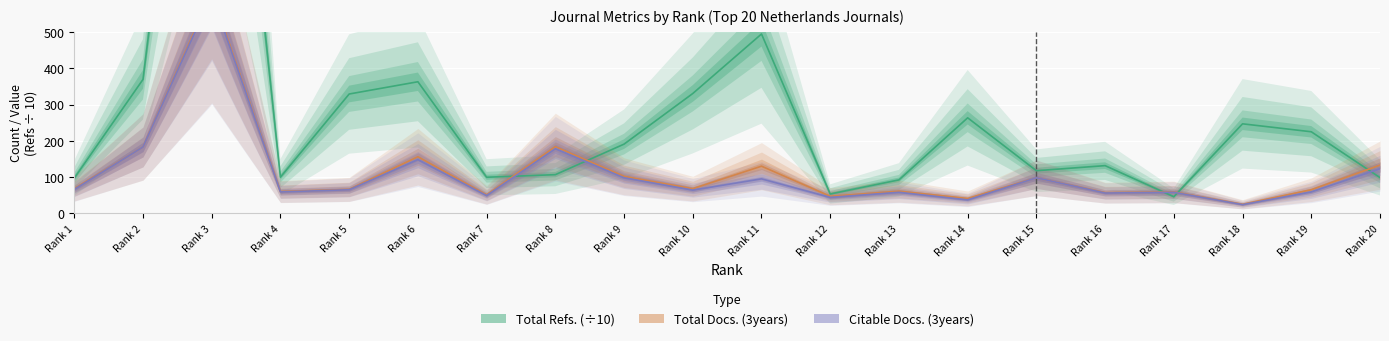

Reading left to right, what are all the values shown in this chart?

Total Refs. (÷10): Rank 1=97.0	Rank 2=369.3	Rank 3=1890.5	Rank 4=99.8	Rank 5=329.0	Rank 6=362.8	Rank 7=99.5	Rank 8=106.6	Rank 9=190.8	Rank 10=330.4	Rank 11=494.5	Rank 12=53.3	Rank 13=92.2	Rank 14=263.4	Rank 15=117.5	Rank 16=131.5	Rank 17=45.8	Rank 18=246.8	Rank 19=224.9	Rank 20=98.5
Total Docs. (3years): Rank 1=68.0	Rank 2=183.0	Rank 3=609.0	Rank 4=60.0	Rank 5=66.0	Rank 6=156.0	Rank 7=51.0	Rank 8=184.0	Rank 9=102.0	Rank 10=68.0	Rank 11=130.0	Rank 12=47.0	Rank 13=61.0	Rank 14=41.0	Rank 15=98.0	Rank 16=57.0	Rank 17=59.0	Rank 18=25.0	Rank 19=65.0	Rank 20=133.0
Citable Docs. (3years): Rank 1=66.0	Rank 2=183.0	Rank 3=602.0	Rank 4=59.0	Rank 5=65.0	Rank 6=148.0	Rank 7=49.0	Rank 8=178.0	Rank 9=98.0	Rank 10=64.0	Rank 11=95.0	Rank 12=44.0	Rank 13=58.0	Rank 14=37.0	Rank 15=98.0	Rank 16=56.0	Rank 17=58.0	Rank 18=24.0	Rank 19=59.0	Rank 20=123.0